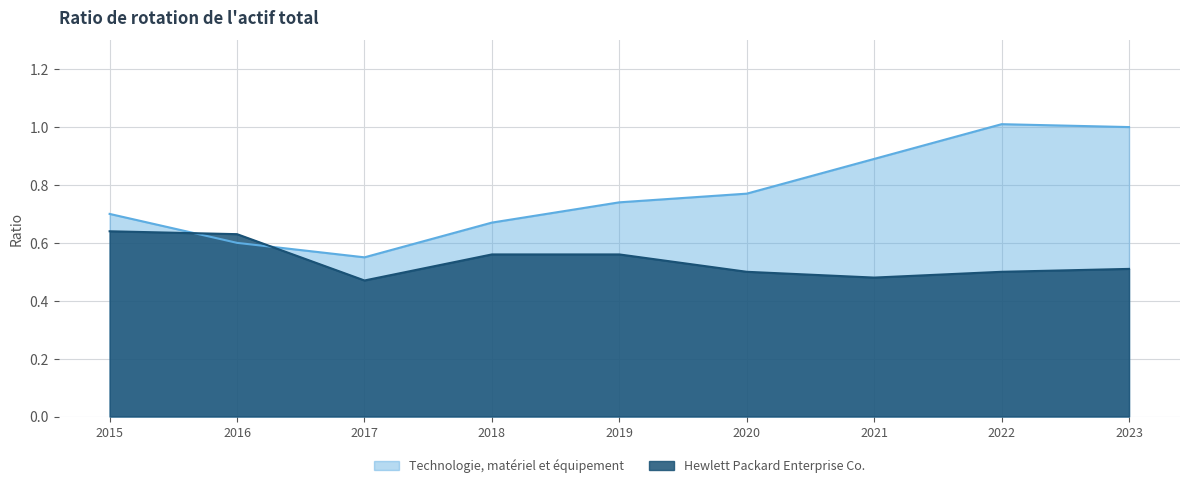

Where is Technologie, matériel et équipement nearest to the value 0?

2017